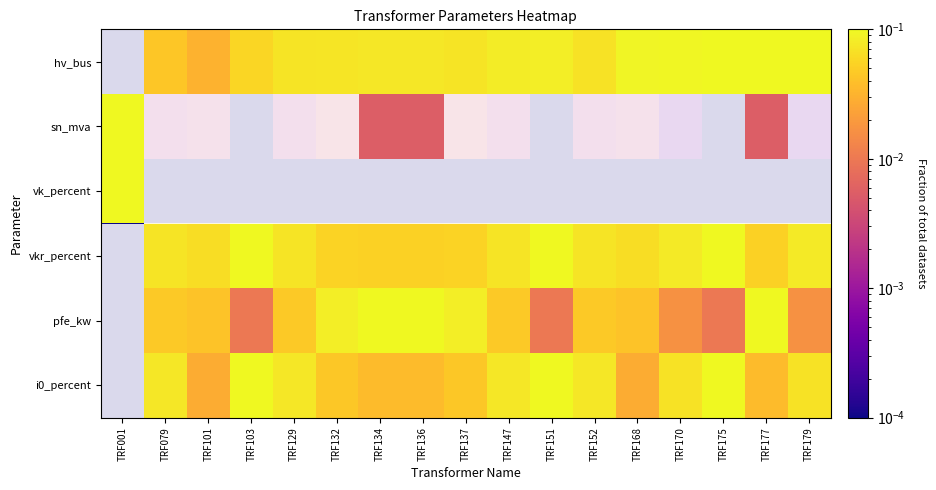

List the series in order of their peak value, highest first.

hv_bus, sn_mva, vk_percent, vkr_percent, pfe_kw, i0_percent